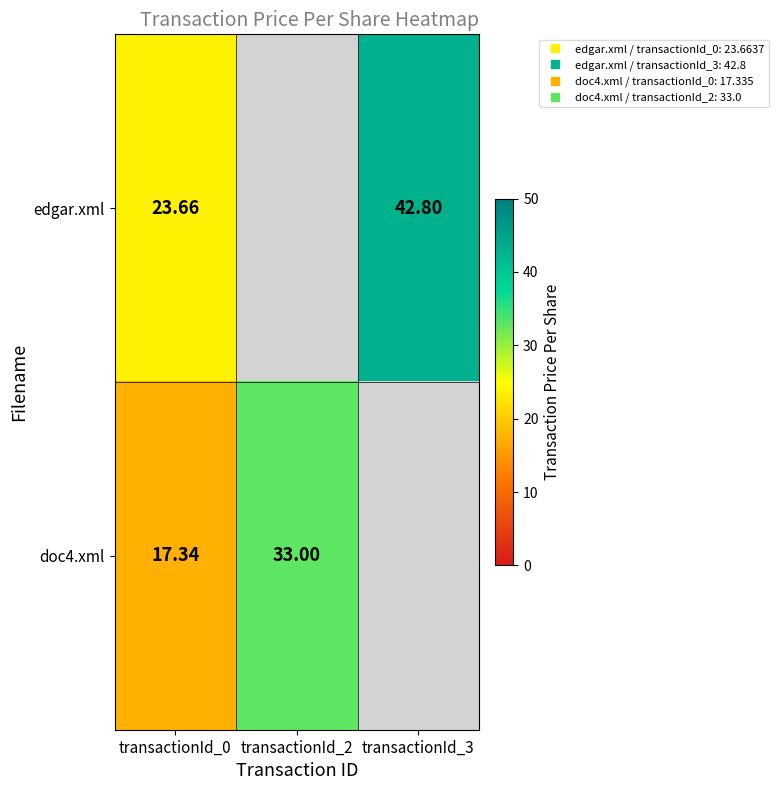

The doc4.xml series shows 33.0 at transactionId_2. True or false?

True